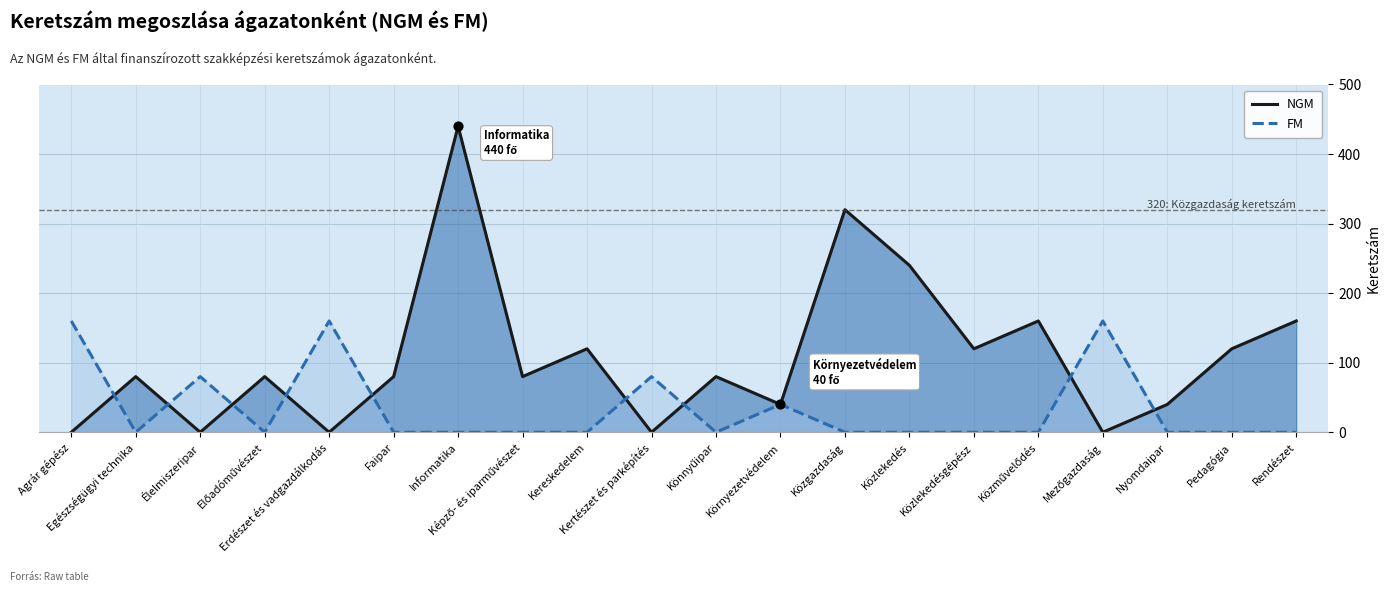

Which series reaches the maximum Y coordinate?

NGM